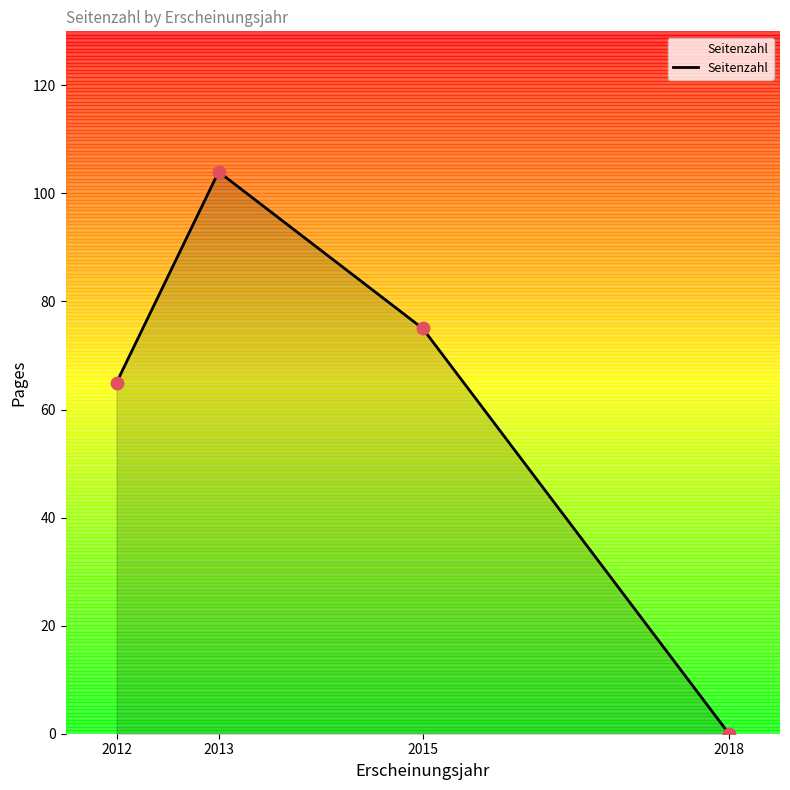

What is the change in value from 2013 to 2018?

-104